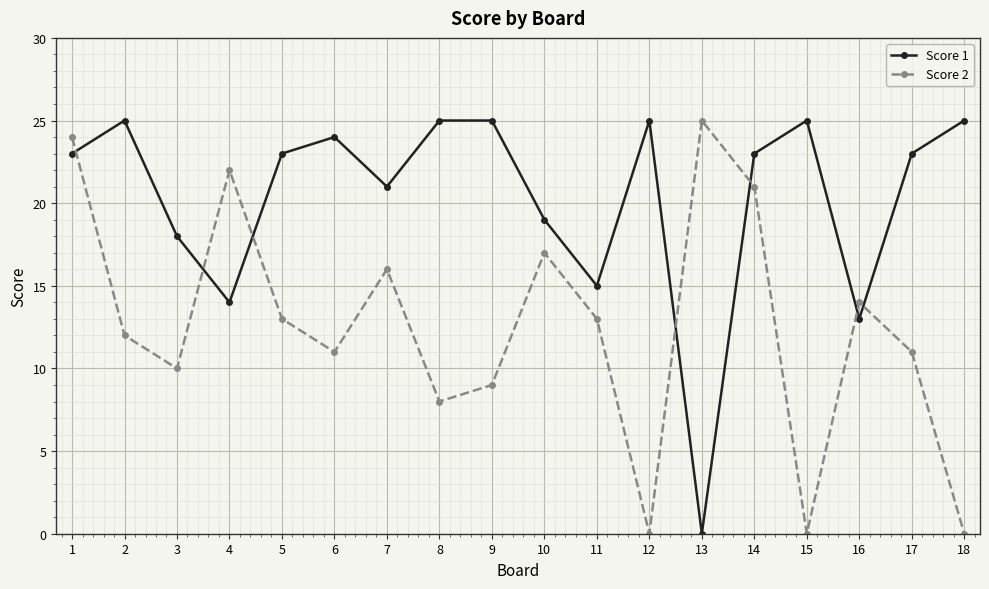

What is the spread (max minus min) of values at 18?

25